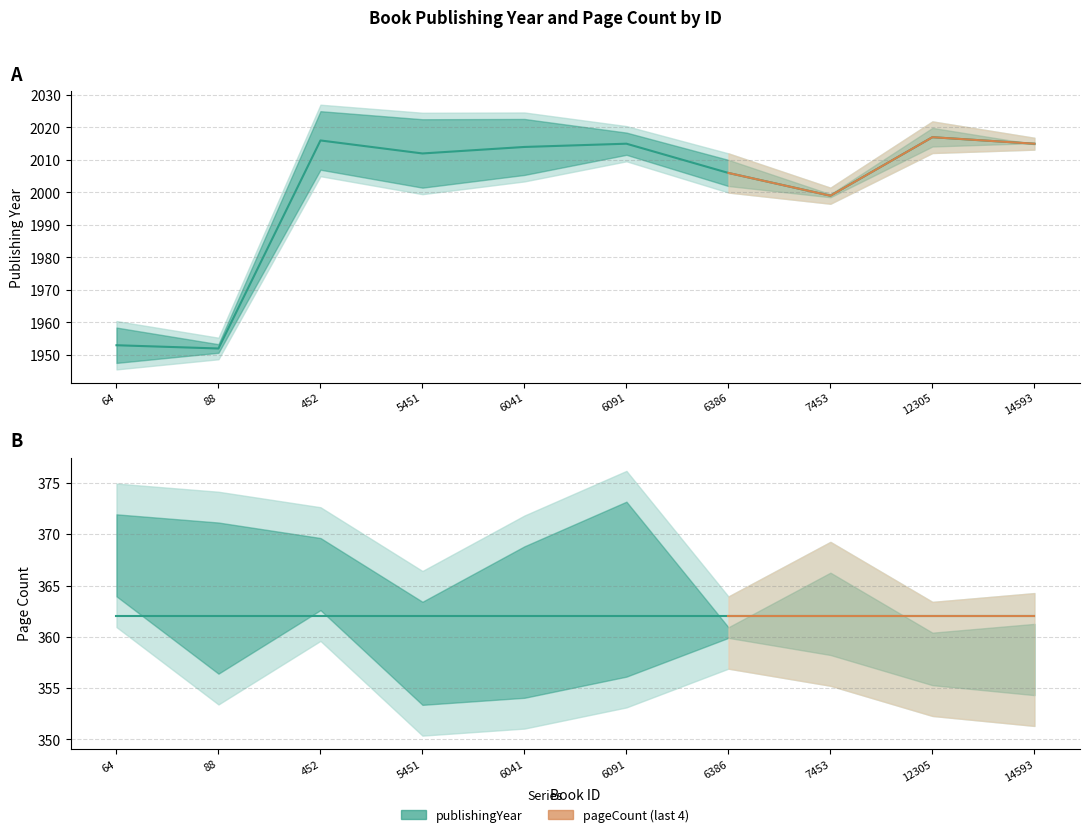

Which category has the lowest value in the pageCount series?

64